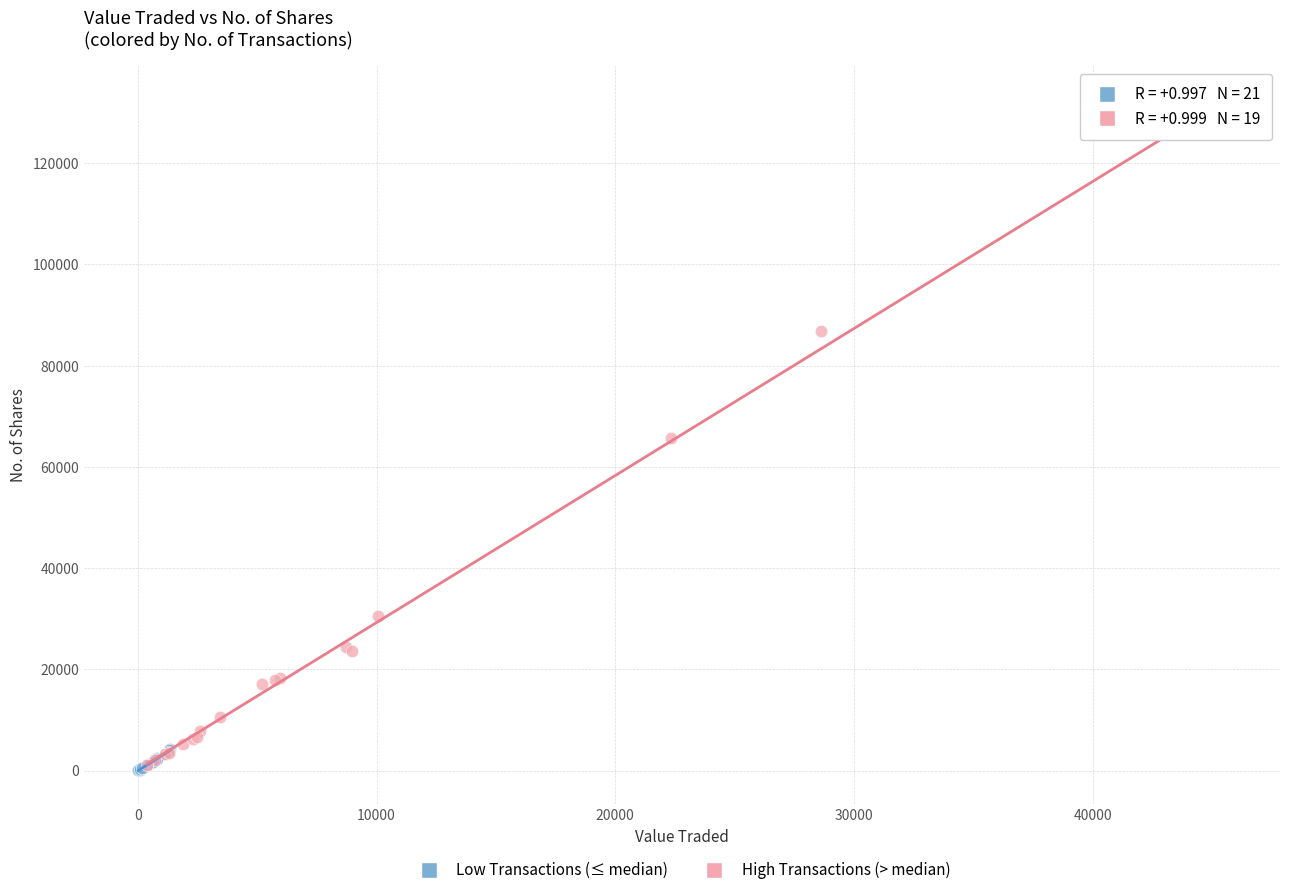

Which series has the widest spread of Y values?

High Transactions (> median)